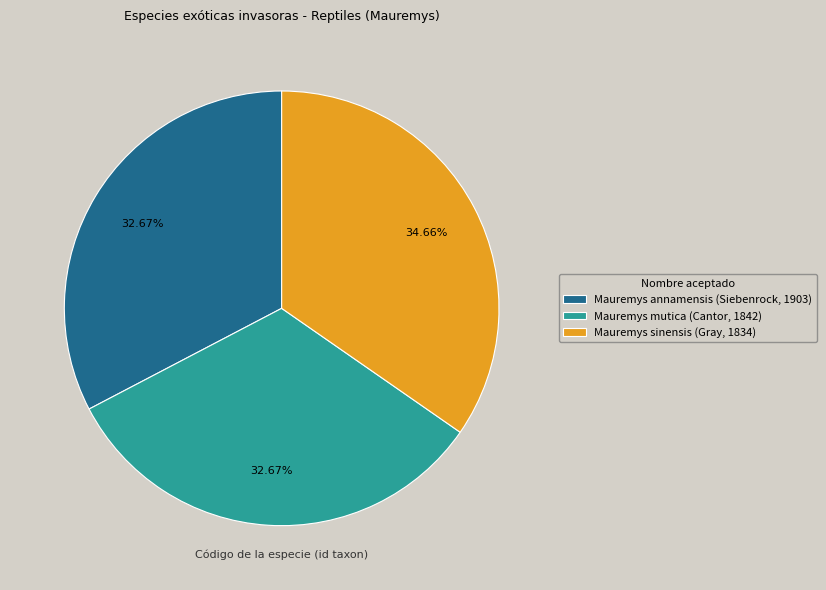

Which category has the biggest portion of the pie?

Mauremys sinensis (Gray, 1834)